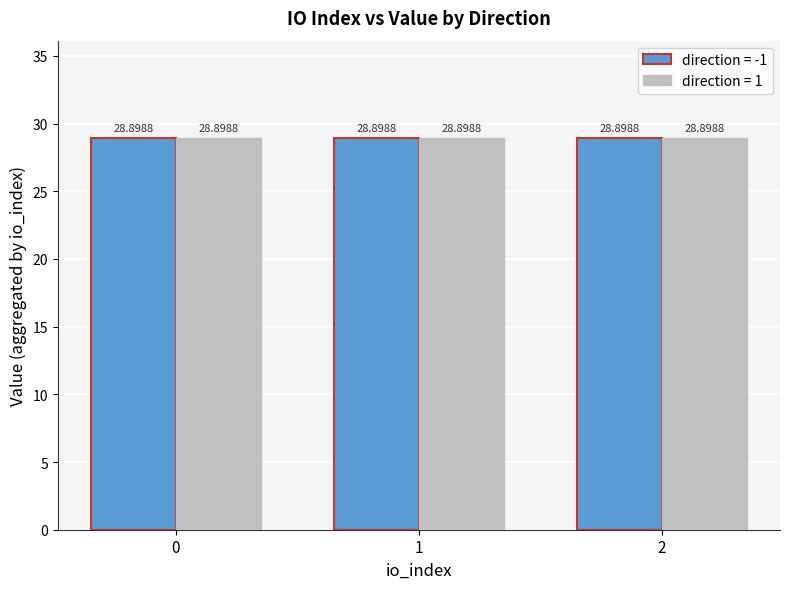

What is the average value of the value series?

28.9